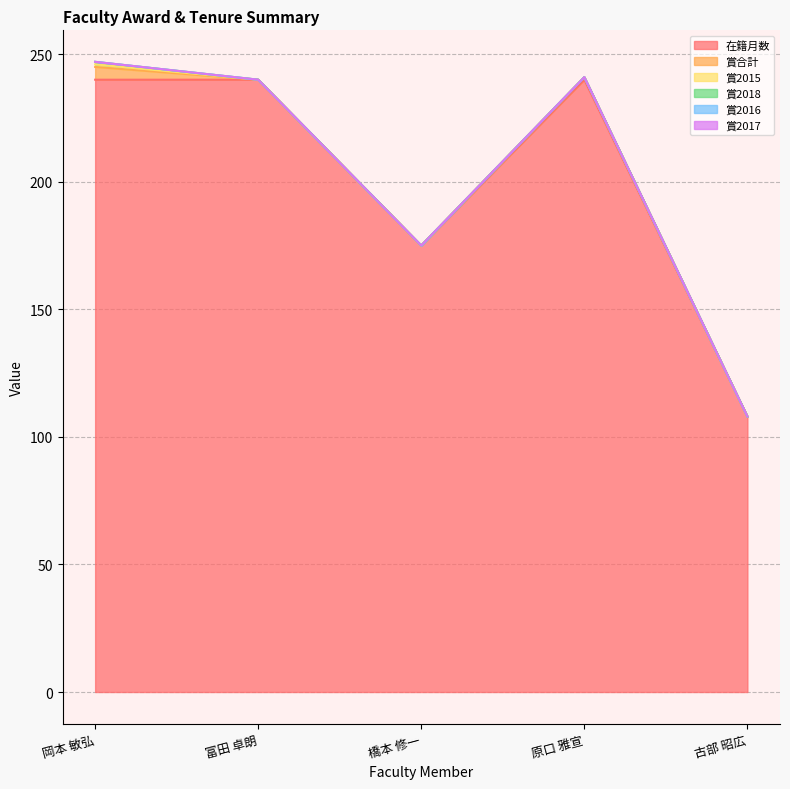

At which category does 賞合計 reach its first local peak?

原口 雅宣